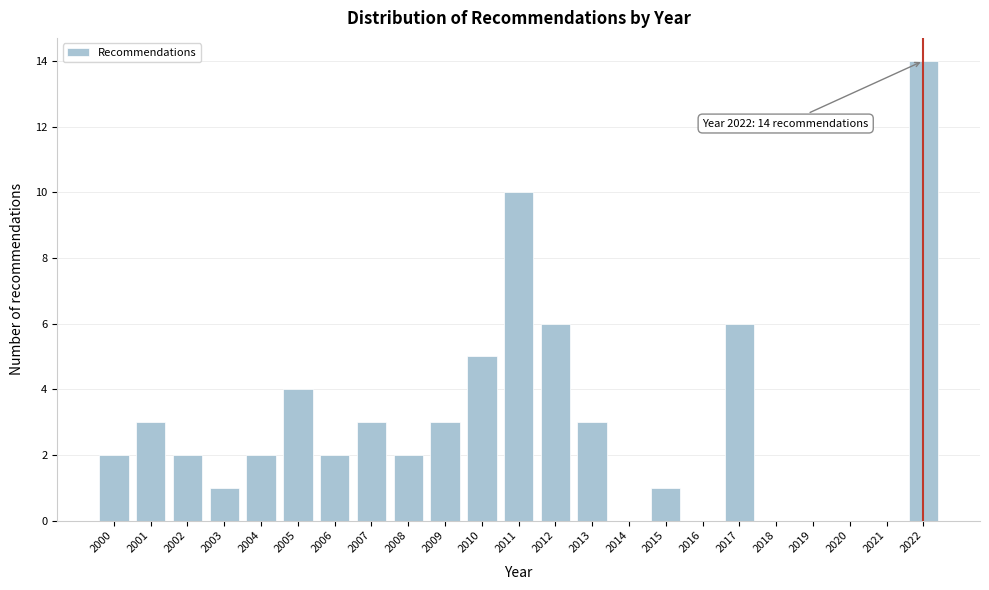

Reading left to right, transcribe all the data shown in this chart.

2000=2	2001=3	2002=2	2003=1	2004=2	2005=4	2006=2	2007=3	2008=2	2009=3	2010=5	2011=10	2012=6	2013=3	2014=0	2015=1	2016=0	2017=6	2018=0	2019=0	2020=0	2021=0	2022=14